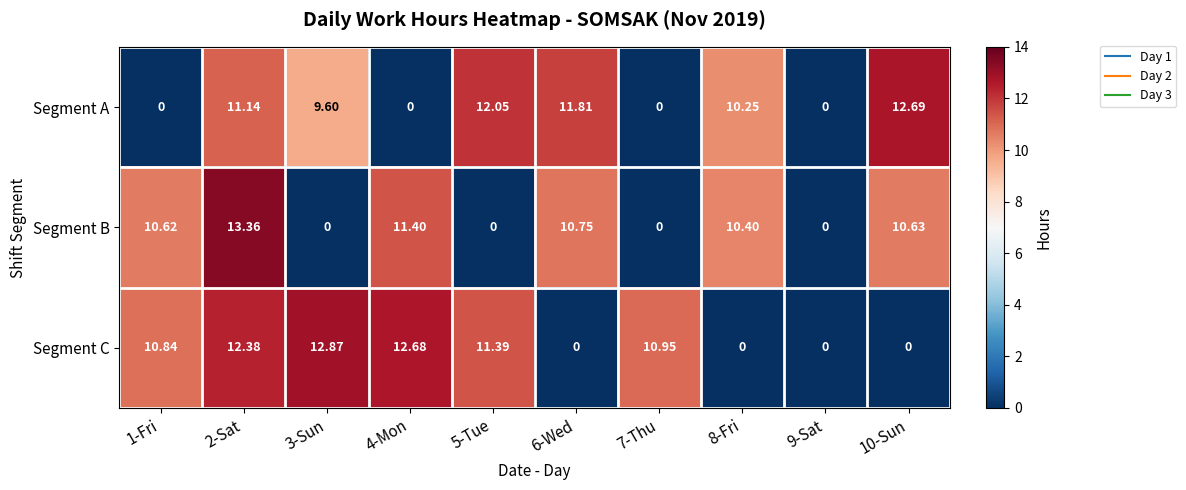

How many values in the Segment A series exceed 10?

5